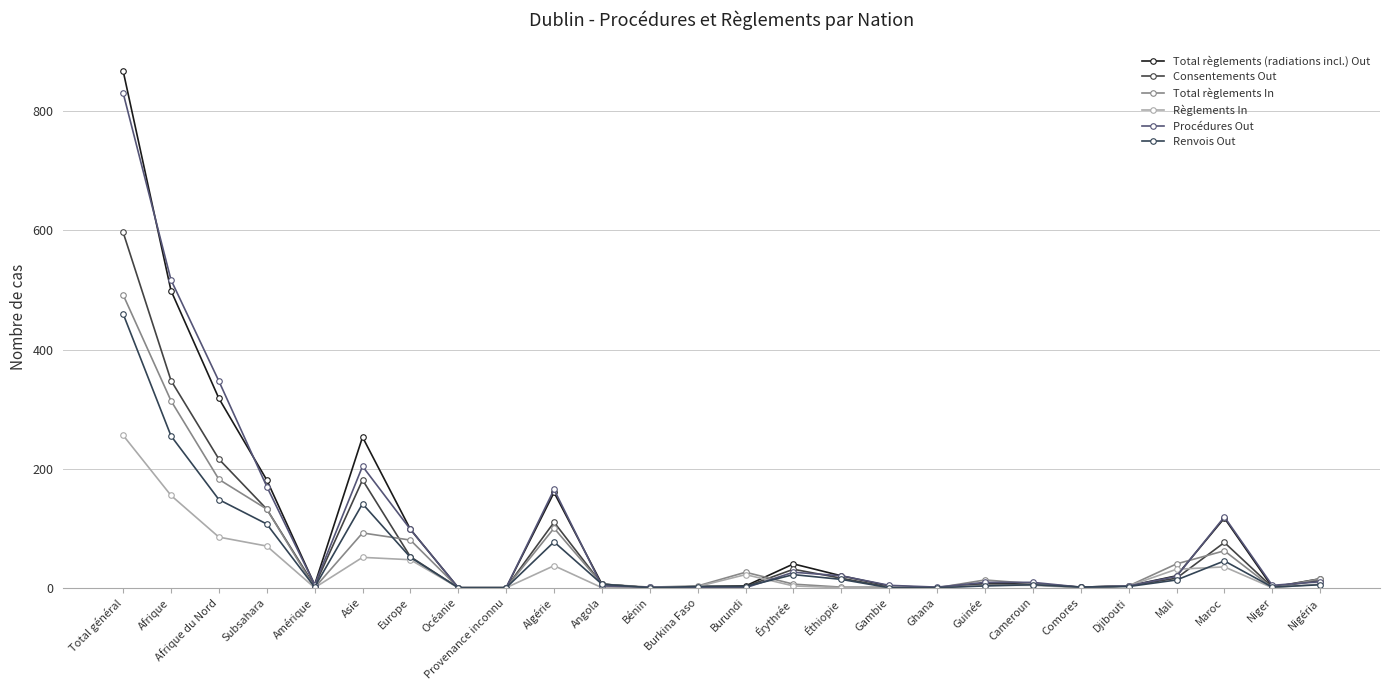

Which series has the largest total across all categories?

Total règlements (radiations incl.) Out